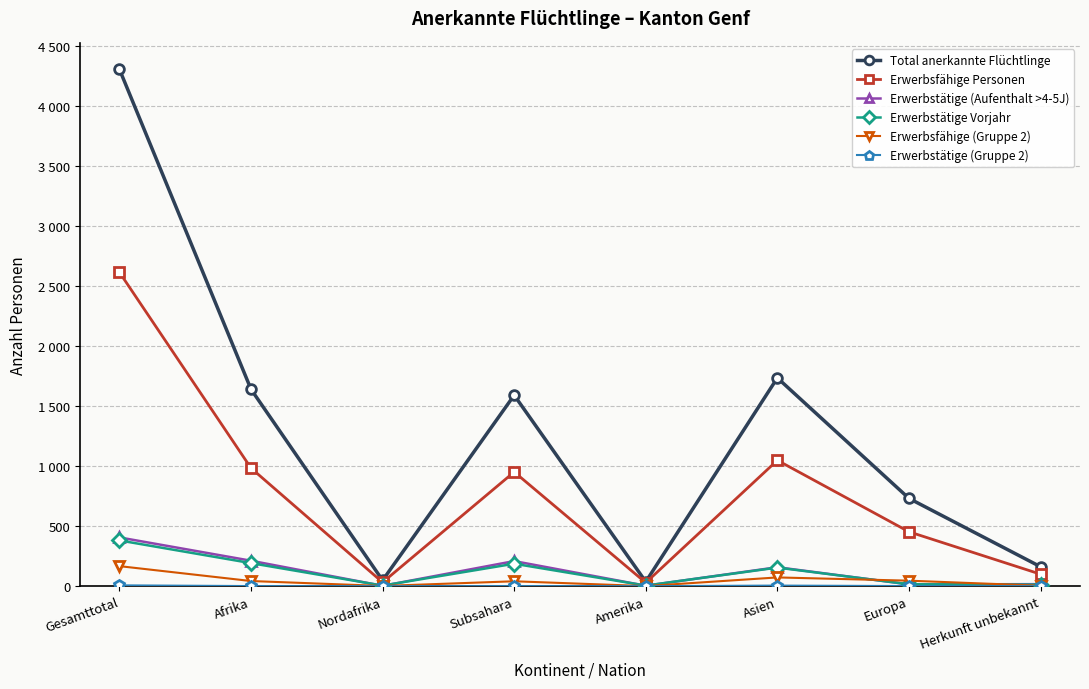

Does the chart have visible grid lines?

Yes